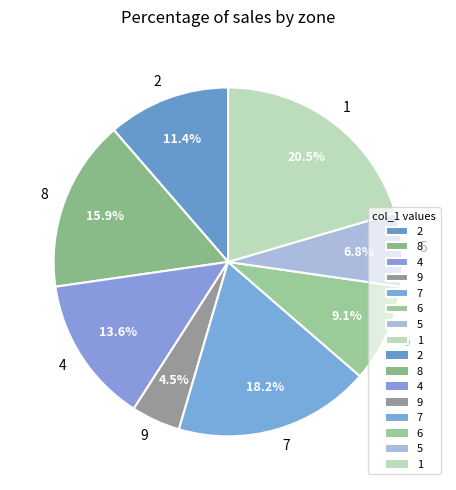

Which category has the biggest portion of the pie?

1